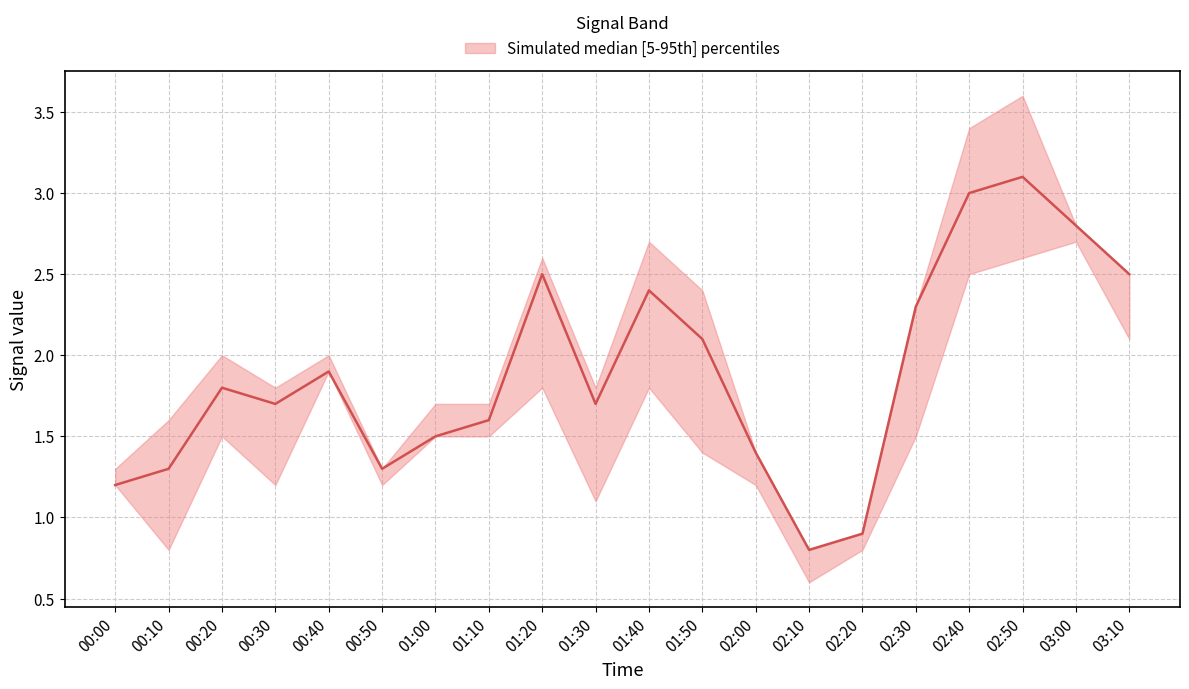

What is the greatest value displayed?

3.6